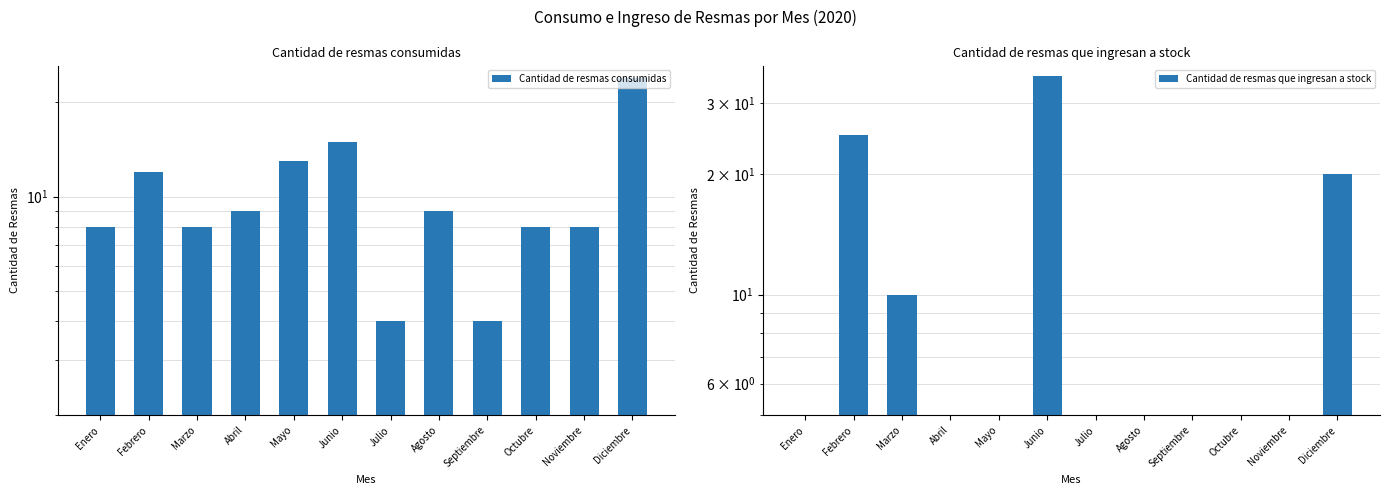

What is the average value of the Cantidad de resmas consumidas series?

10